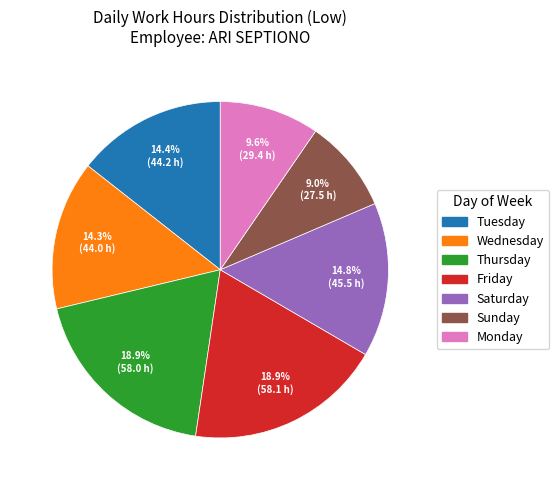

To the nearest percent, what is the difference between the largest and smallest slice percentages?

10%